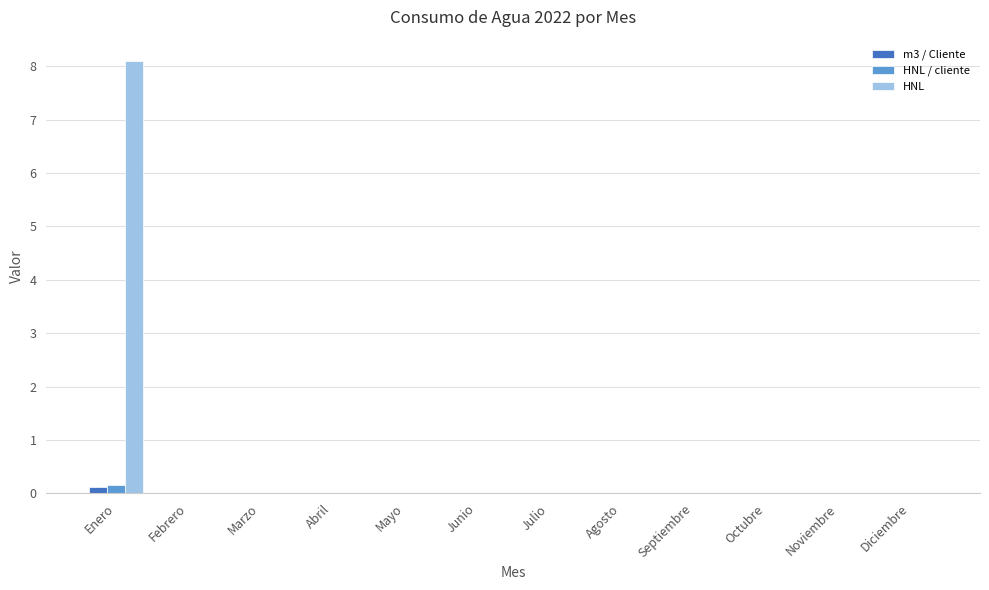

Does the chart contain stacked bars?

No